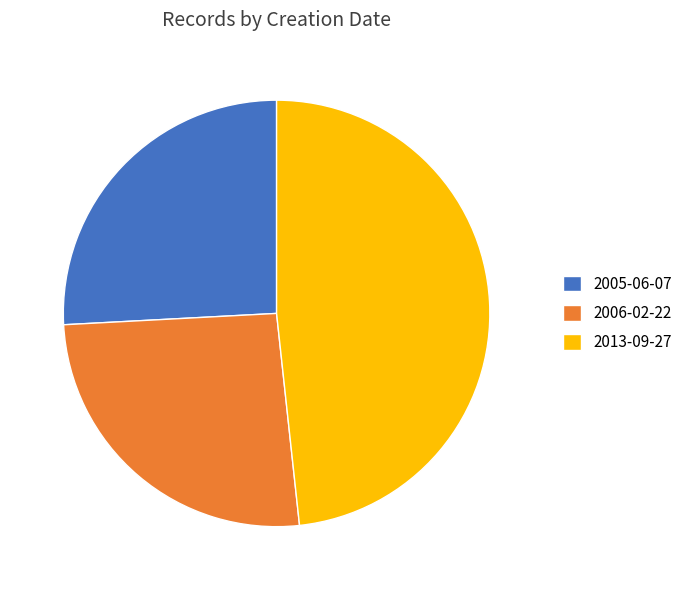

What is the ratio of the value at 2013-09-27 to the value at 2006-02-22?

1.9